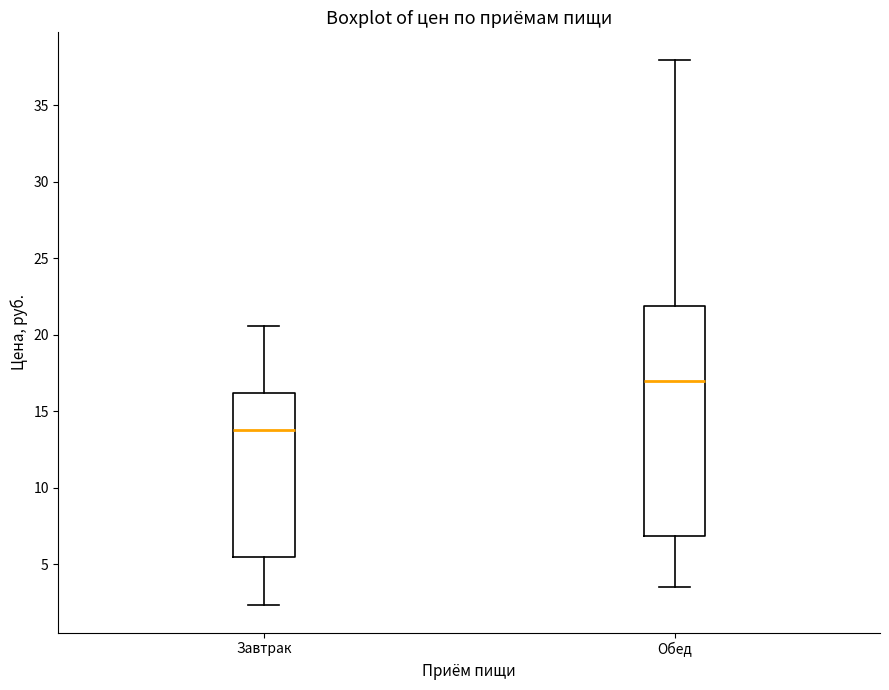

Reading left to right, read every box against the y-axis: the position of its median line, the range the box covers, and the ends of its whiskers. The values are not printed on the chart, so give them approximately, as read against the axis.

Завтрак: median 14.0, box 5.5 to 16.0, whiskers 2.5 to 20.5
Обед: median 17.0, box 7.0 to 22.0, whiskers 3.5 to 38.0